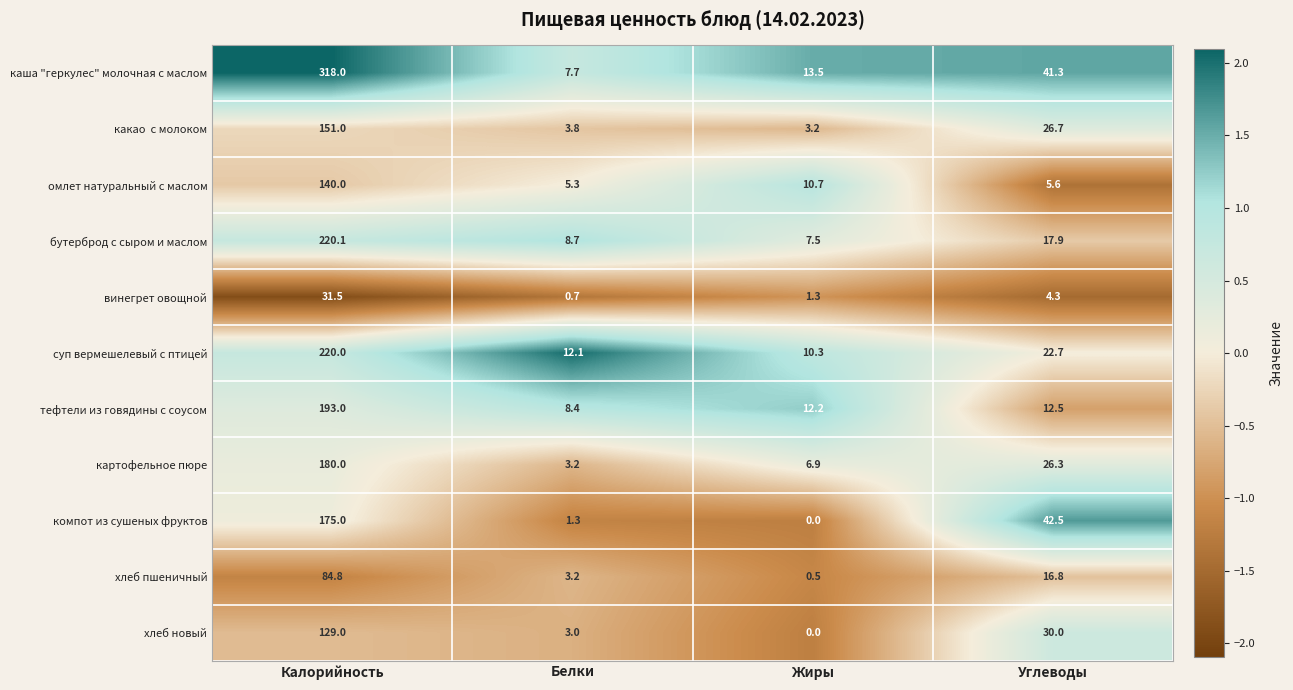

How many values in the омлет натуральный с маслом series are below 10?

2